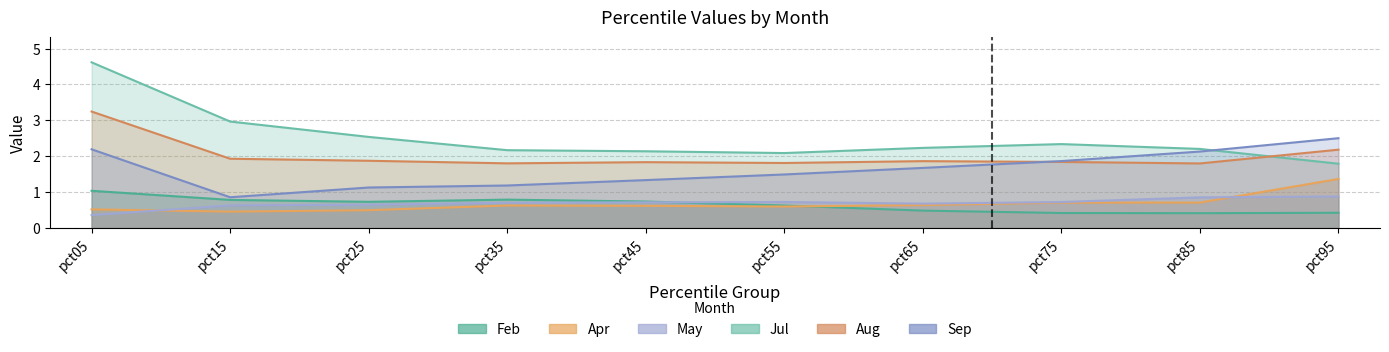

True or false: Sep has a value of 2.2 at pct05.

True